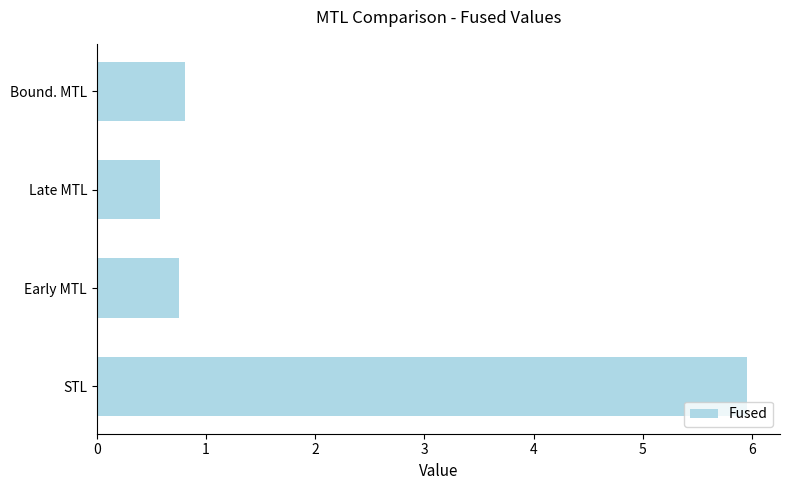

List the labels in order of value, smallest first.

Late MTL, Early MTL, Bound. MTL, STL